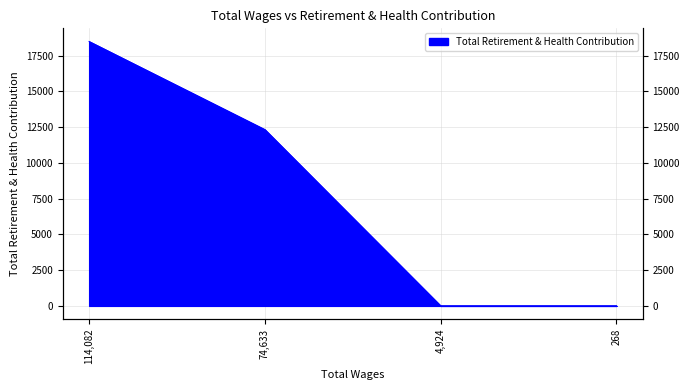

Reading right to left, list all the values displayed in this chart.

268.0=0.0	4924.0=0.0	74633.0=12328.4	114082.0=18489.8